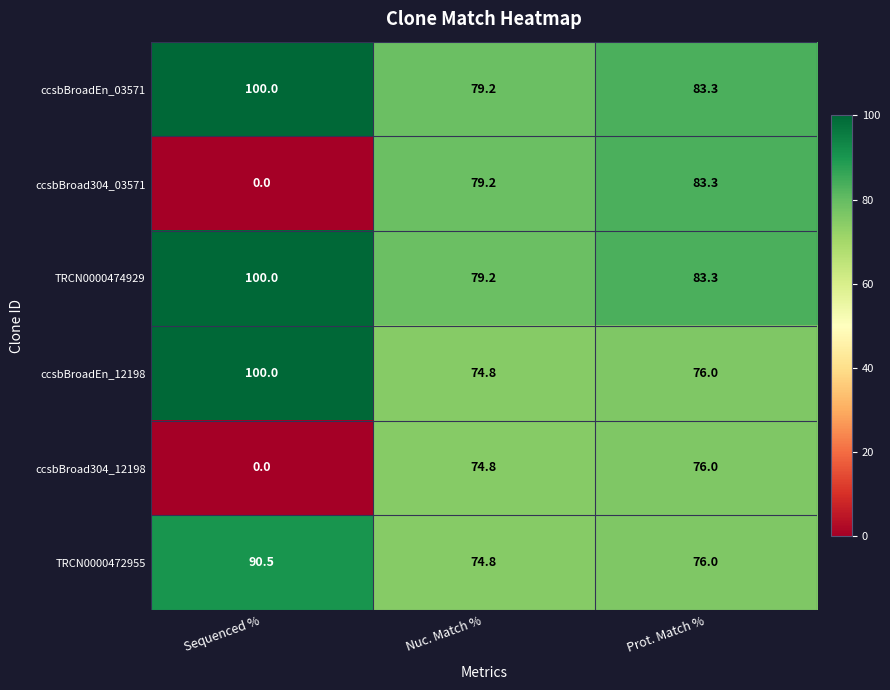

What is the sum of the TRCN0000474929 values at Nuc. Match % and Sequenced %?

179.2